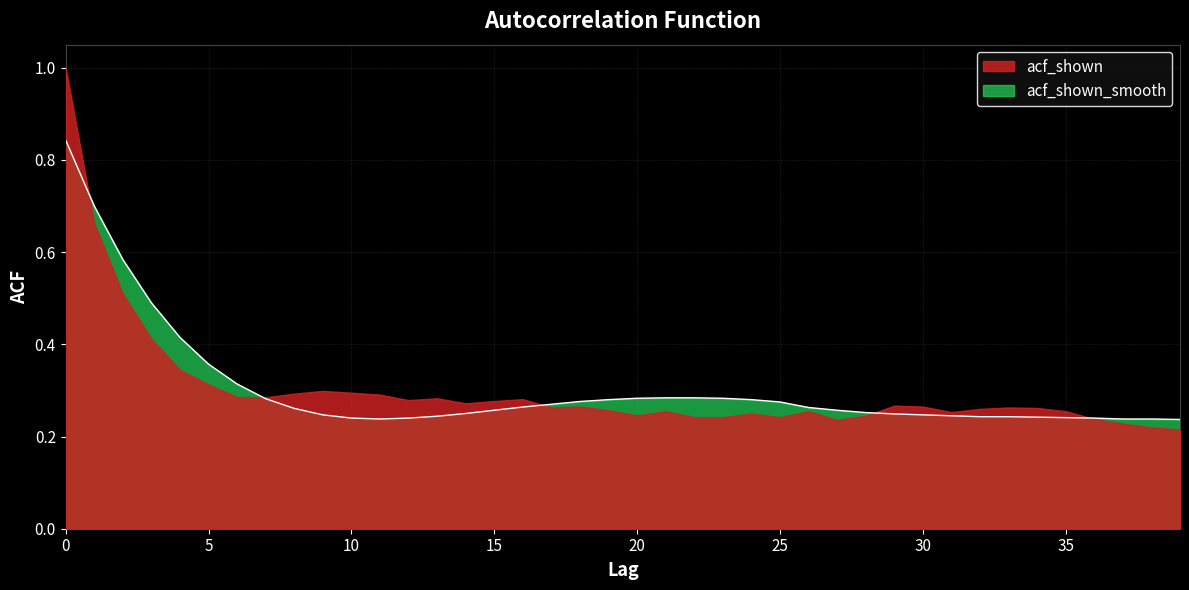

Reading left to right, extract all data points from this chart.

0=0.8	1=0.7	2=0.6	3=0.5	4=0.4	5=0.4	6=0.3	7=0.3	8=0.3	9=0.2	10=0.2	11=0.2	12=0.2	13=0.2	14=0.2	15=0.3	16=0.3	17=0.3	18=0.3	19=0.3	20=0.3	21=0.3	22=0.3	23=0.3	24=0.3	25=0.3	26=0.3	27=0.3	28=0.3	29=0.2	30=0.2	31=0.2	32=0.2	33=0.2	34=0.2	35=0.2	36=0.2	37=0.2	38=0.2	39=0.2